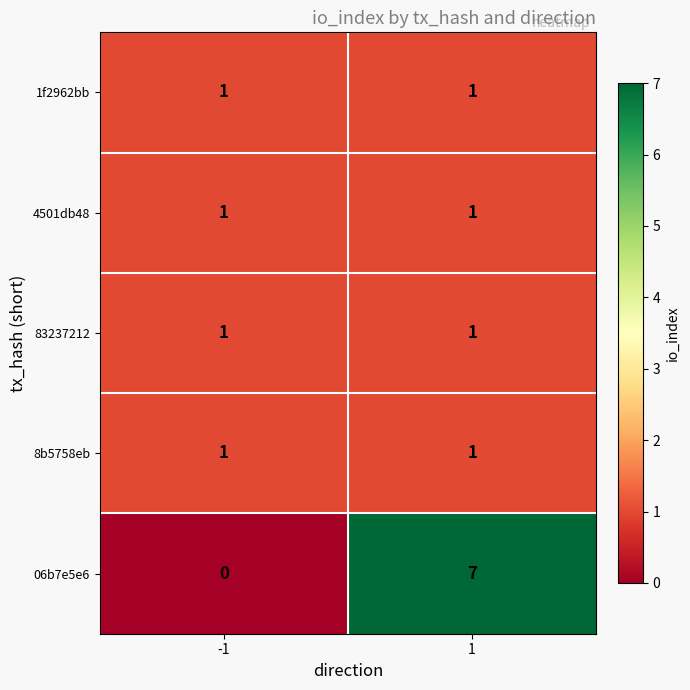

True or false: 4501db48 has a value of 2 at 1.

False